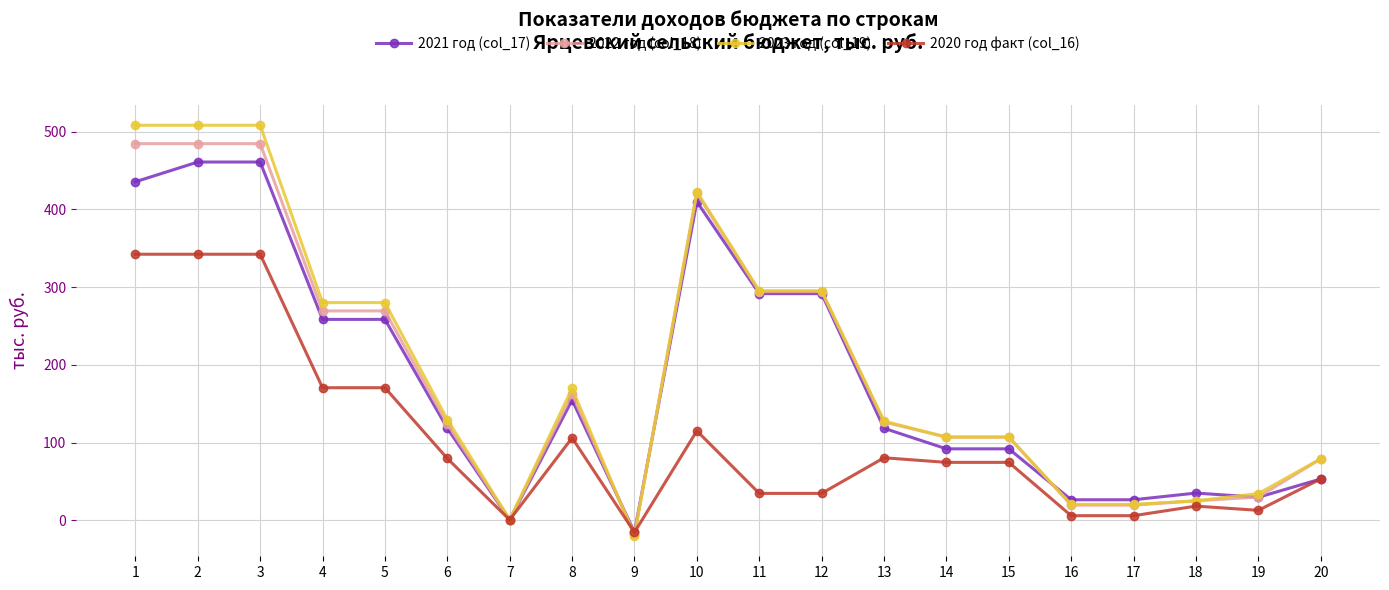

What is the value of the 2022 год (col_18) point at the 3rd from the left?

484.4